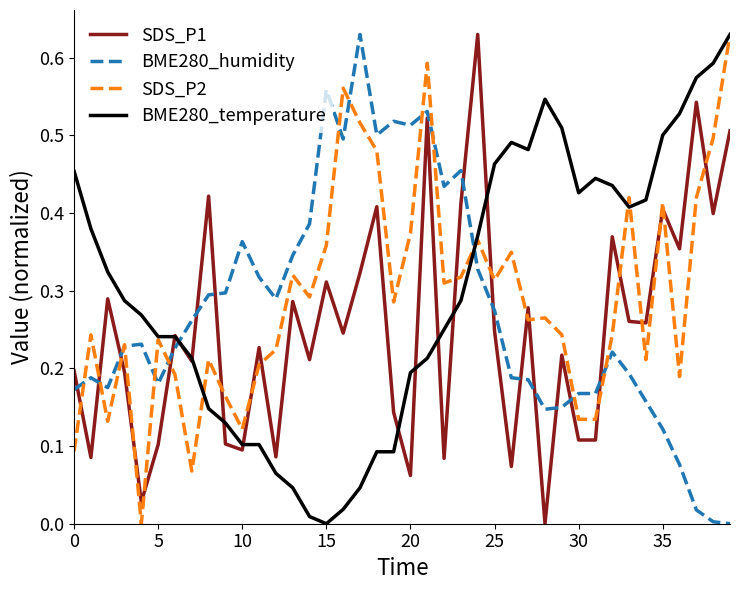

List the series in order of their overall mean, lowest first.

SDS_P1, BME280_humidity, SDS_P2, BME280_temperature